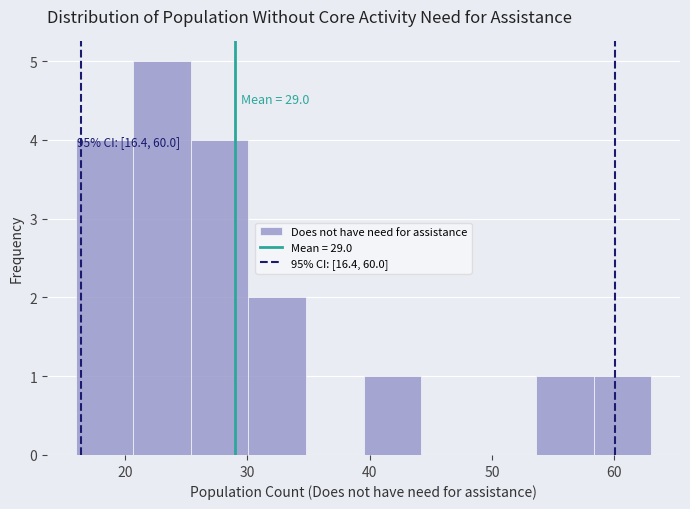

Which range on the x-axis has the tallest bar?

20.7 to 25.4